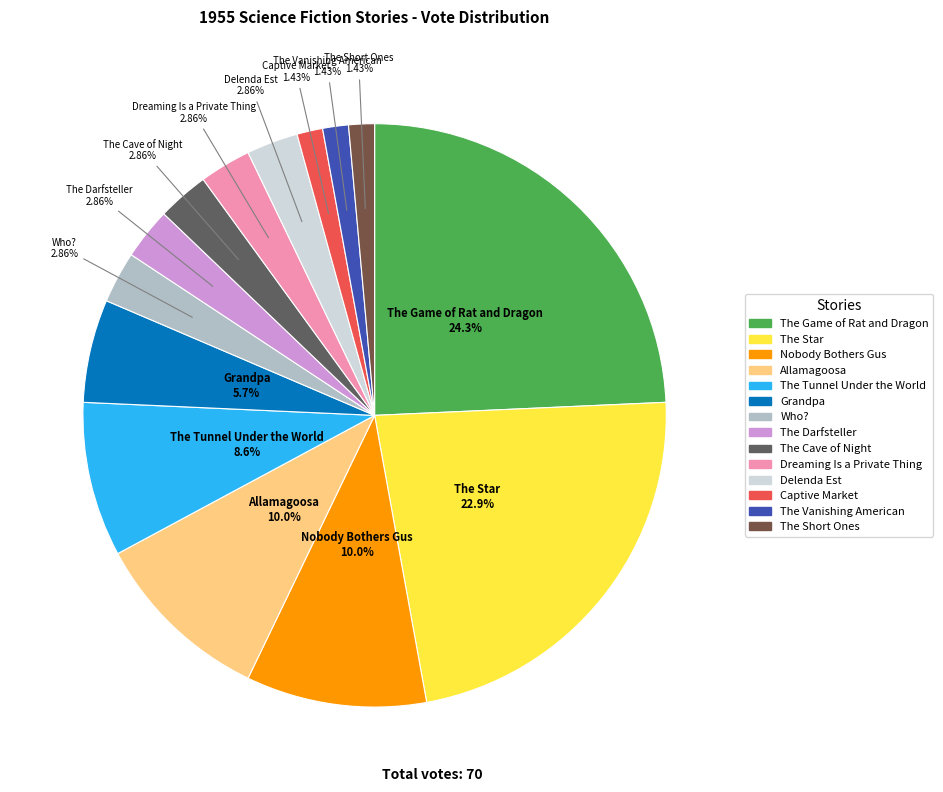

What percentage is the Dreaming Is a Private Thing slice, to the nearest percent?

3%